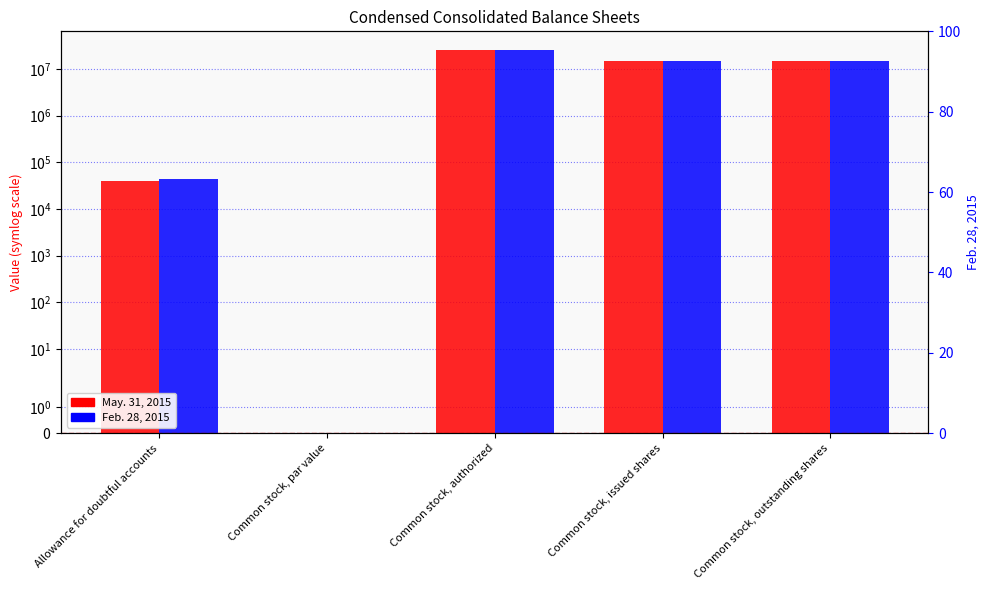

Where is Feb. 28, 2015 nearest to the value 12500000?

Common stock, issued shares